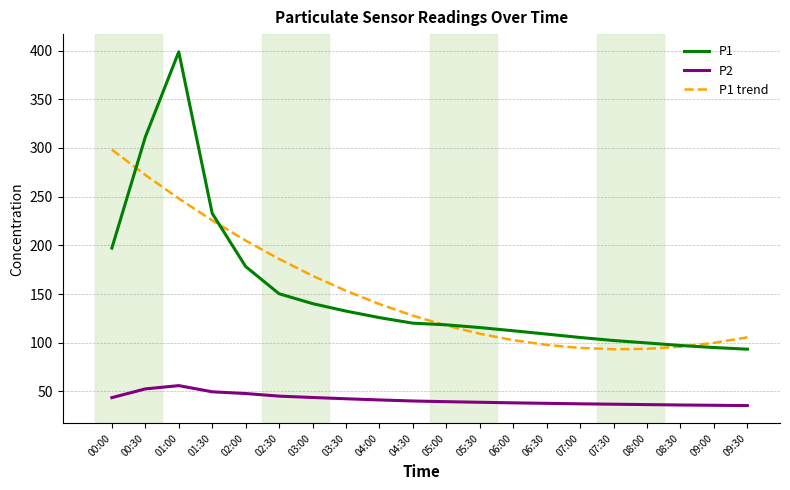

True or false: P2 and P1 cross at least once.

False